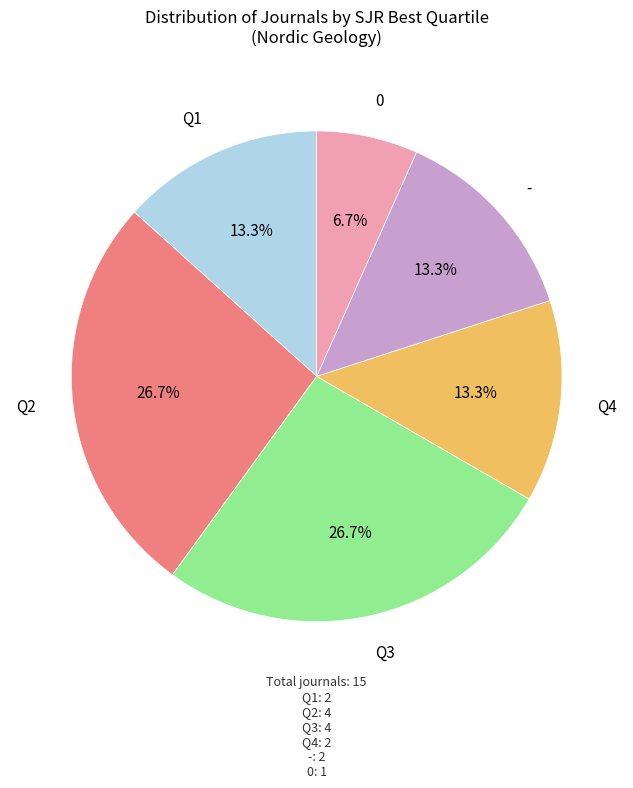

What portion of the pie excludes Q4?

86.7%